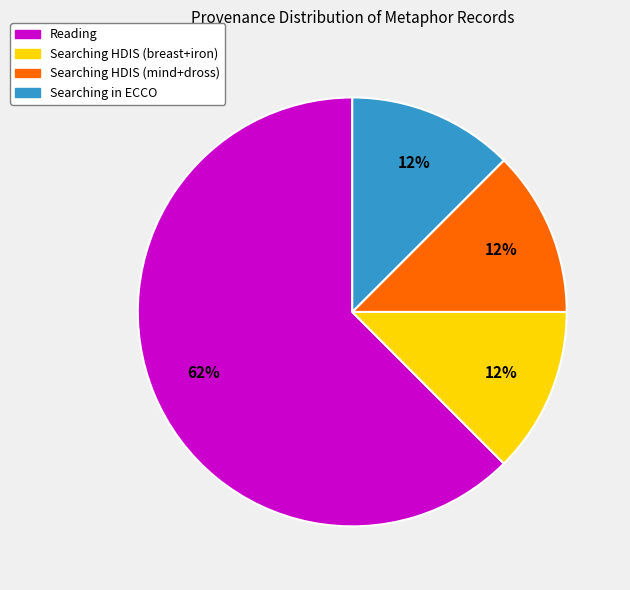

What is the ratio of the value at Searching in ECCO to the value at Searching HDIS (mind+dross)?

1.0